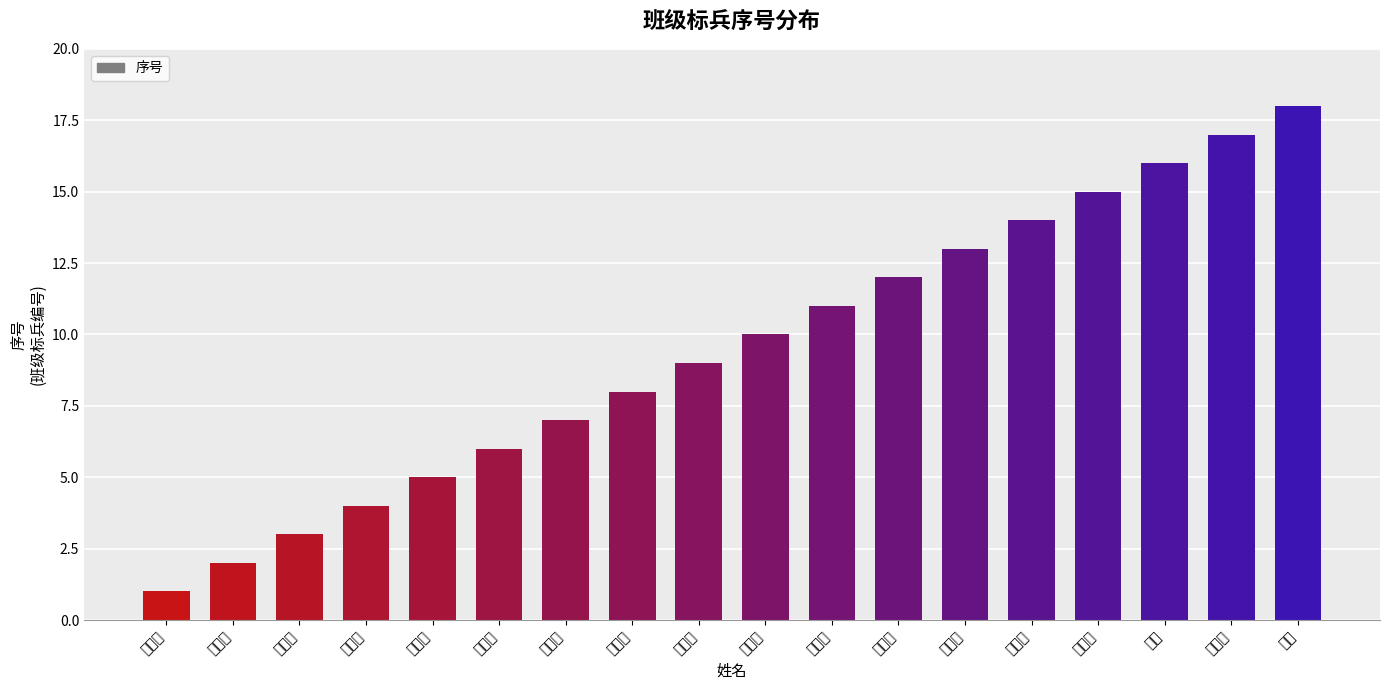

True or false: the data shows 4 at 池韵雯.

True